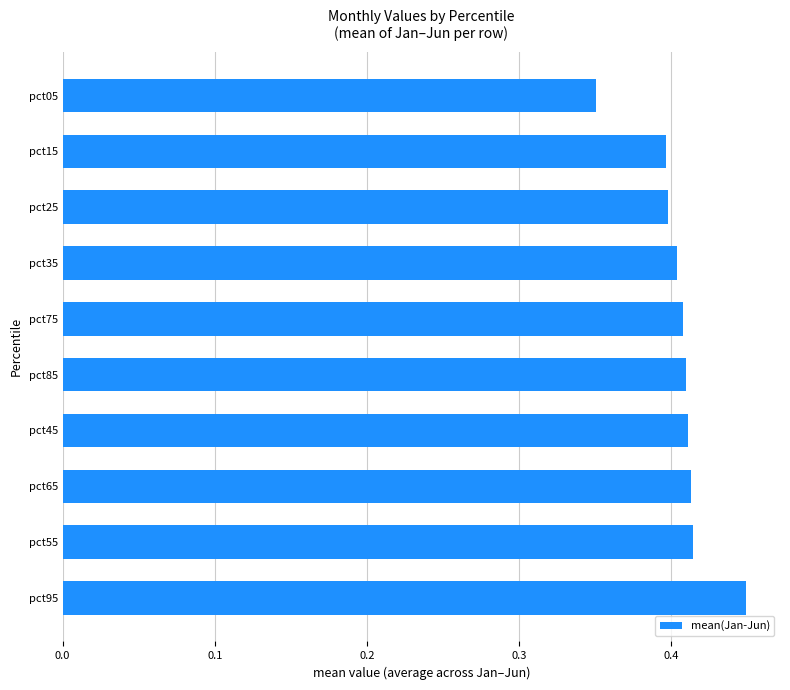

Count the values in the range 0 to 1.

10